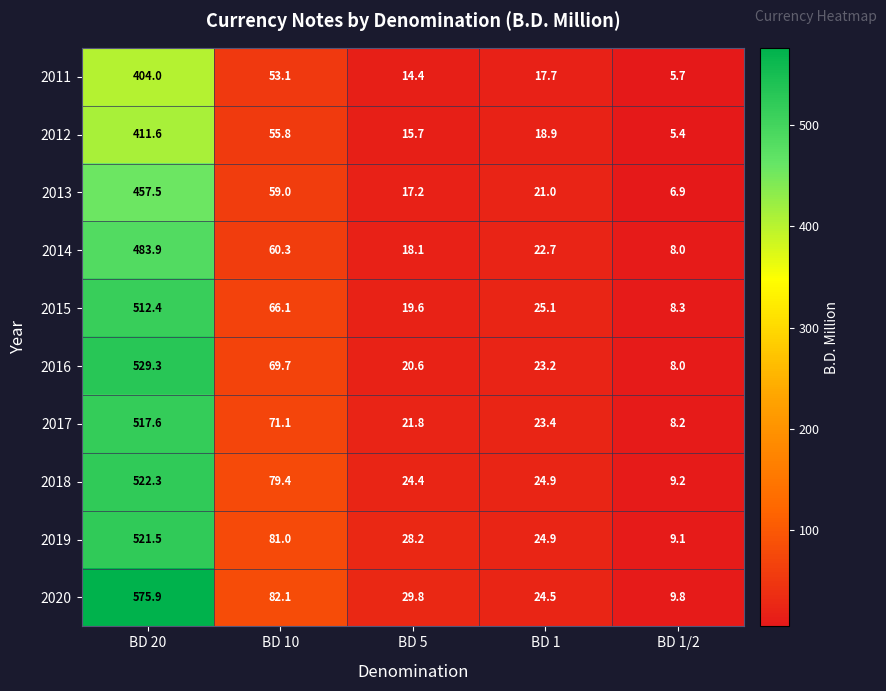

How many data points does each series have?

5